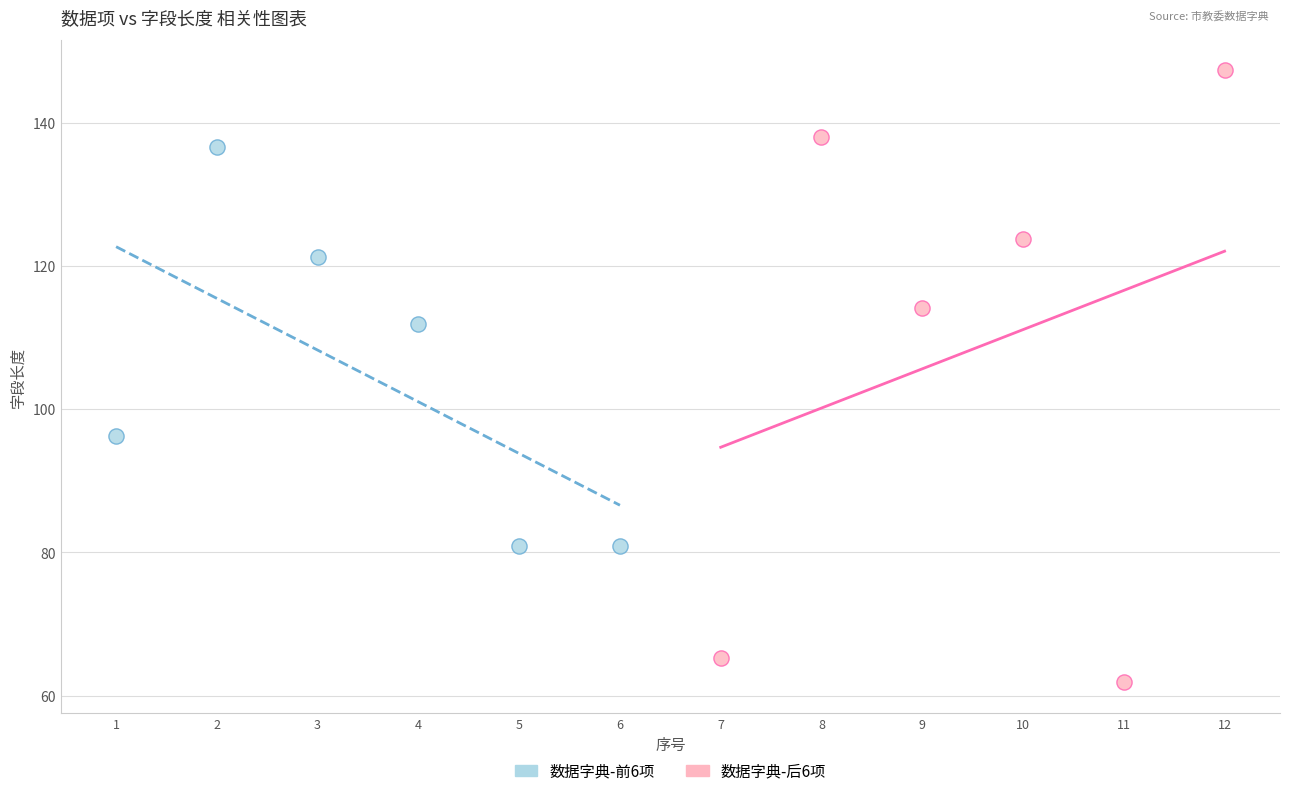

Which series has the largest Y range (max minus min)?

数据字典-后6项